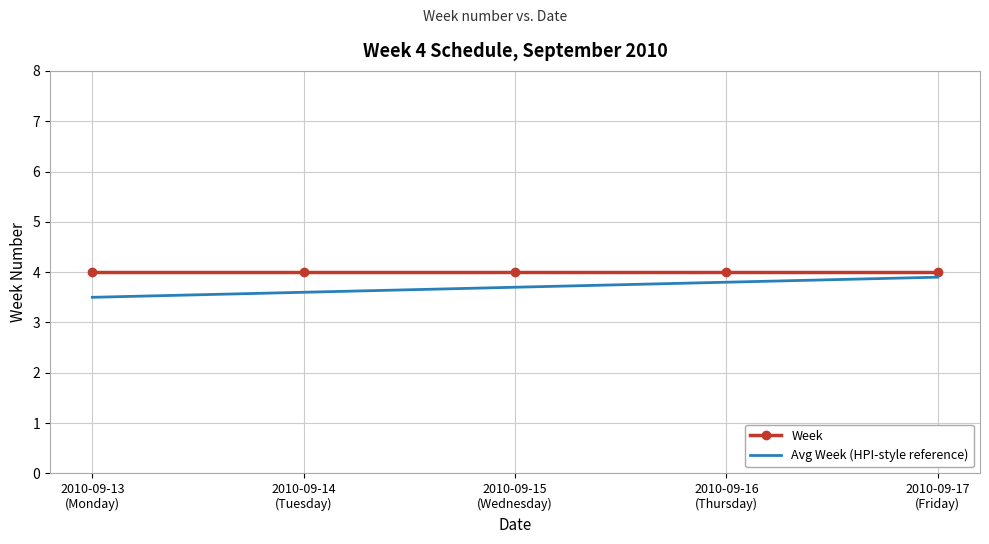

Reading left to right, list all the values displayed in this chart.

Week: 2010-09-13
(Monday)=4.0	2010-09-14
(Tuesday)=4.0	2010-09-15
(Wednesday)=4.0	2010-09-16
(Thursday)=4.0	2010-09-17
(Friday)=4.0
Avg Week (HPI-style reference): 2010-09-13
(Monday)=3.5	2010-09-14
(Tuesday)=3.6	2010-09-15
(Wednesday)=3.7	2010-09-16
(Thursday)=3.8	2010-09-17
(Friday)=3.9